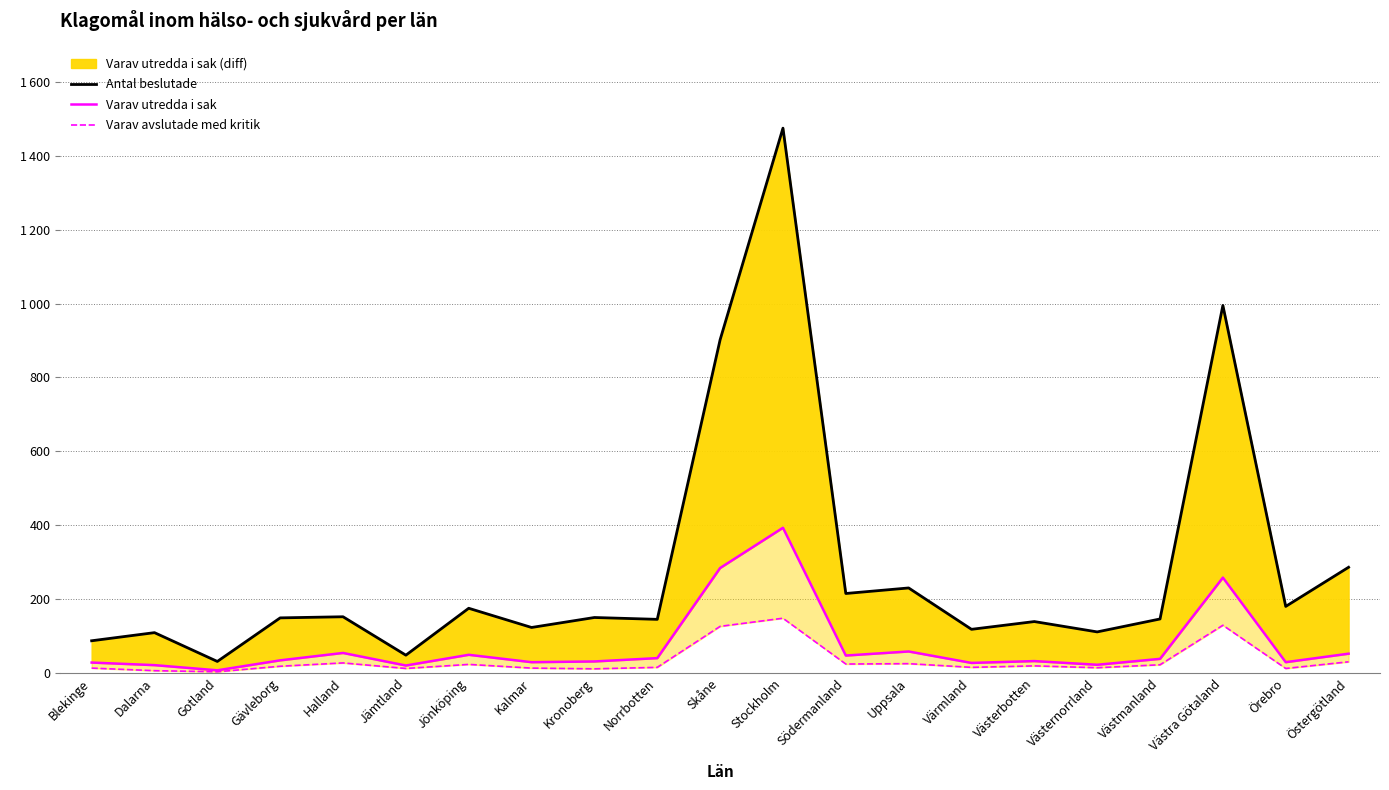

Count the number of categories in the chart.

21